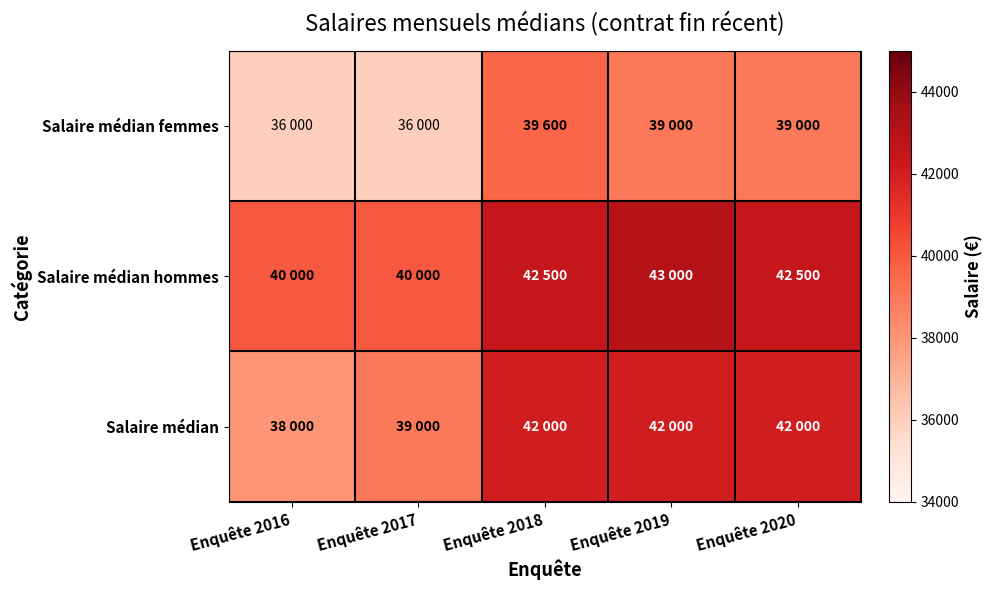

Rank the series by their maximum value, from lowest to highest.

Salaire médian femmes, Salaire médian, Salaire médian hommes